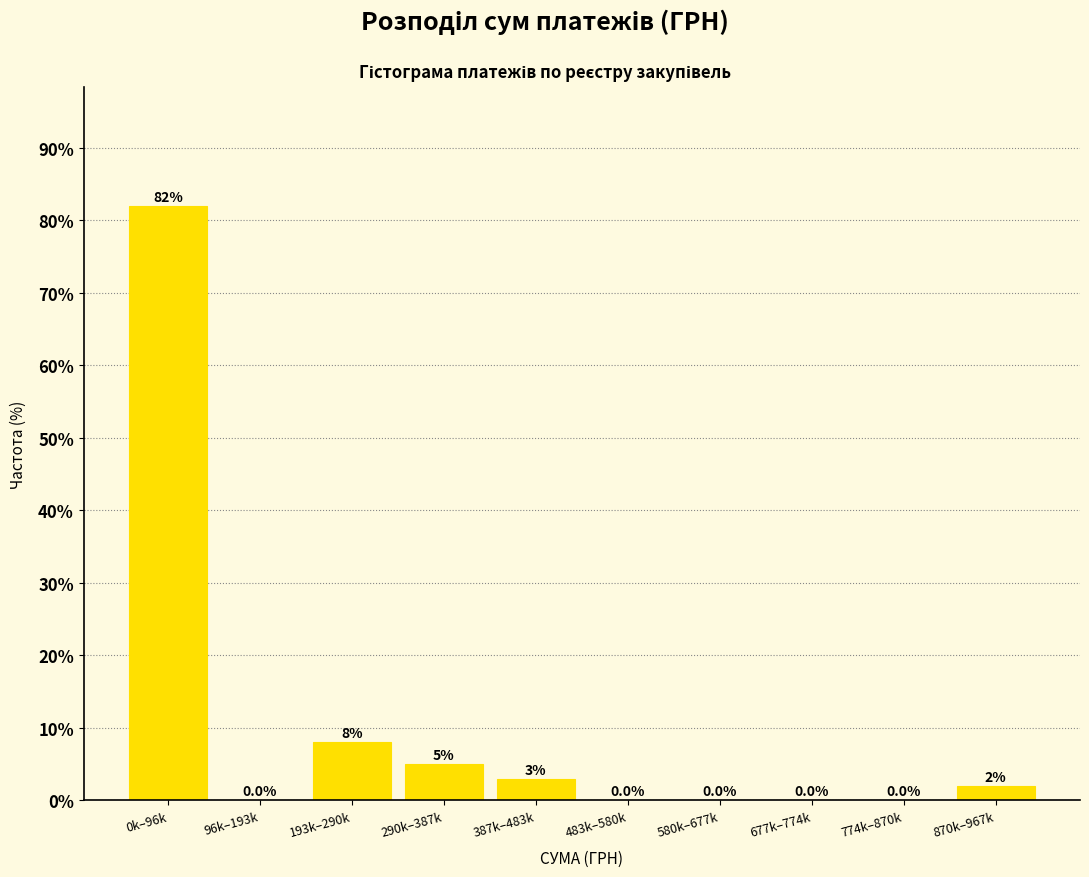

Reading right to left, list all the values displayed in this chart.

870k–967k=2	774k–870k=0	677k–774k=0	580k–677k=0	483k–580k=0	387k–483k=3	290k–387k=5	193k–290k=8	96k–193k=0	0k–96k=82